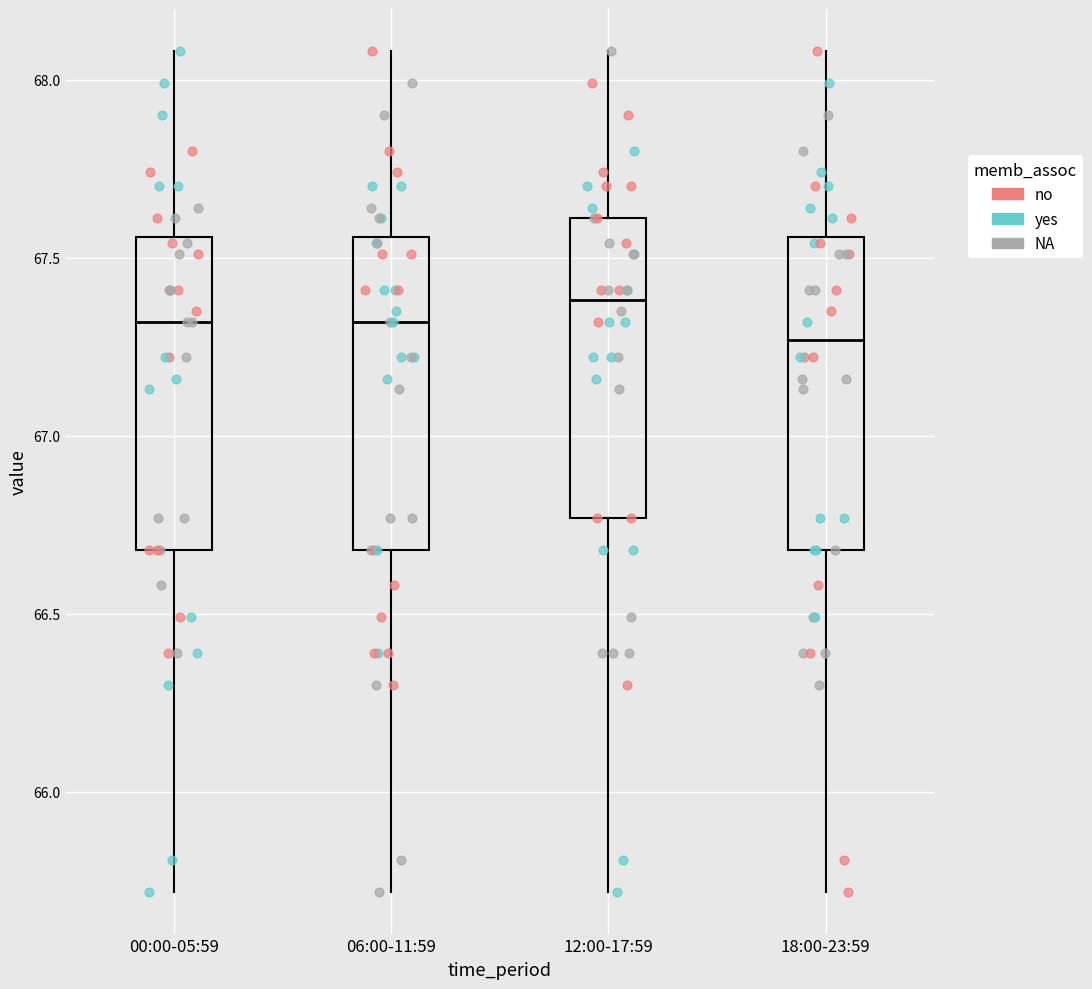

Where is the upper edge of the box for 18:00-23:59 on the y-axis? The values are not printed on the chart, so give them approximately, as read against the axis.

67.55